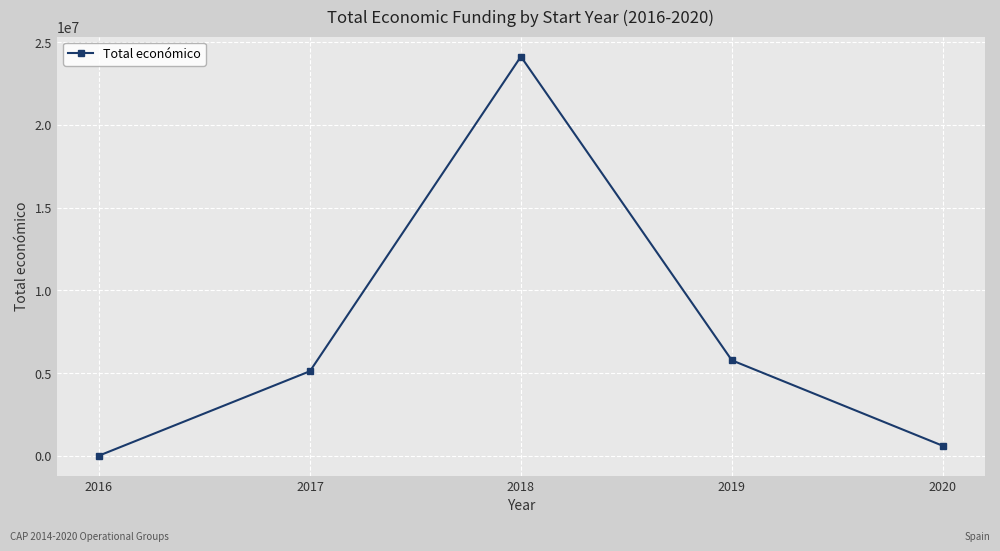

What is the value of the 1st point from the left?

6000